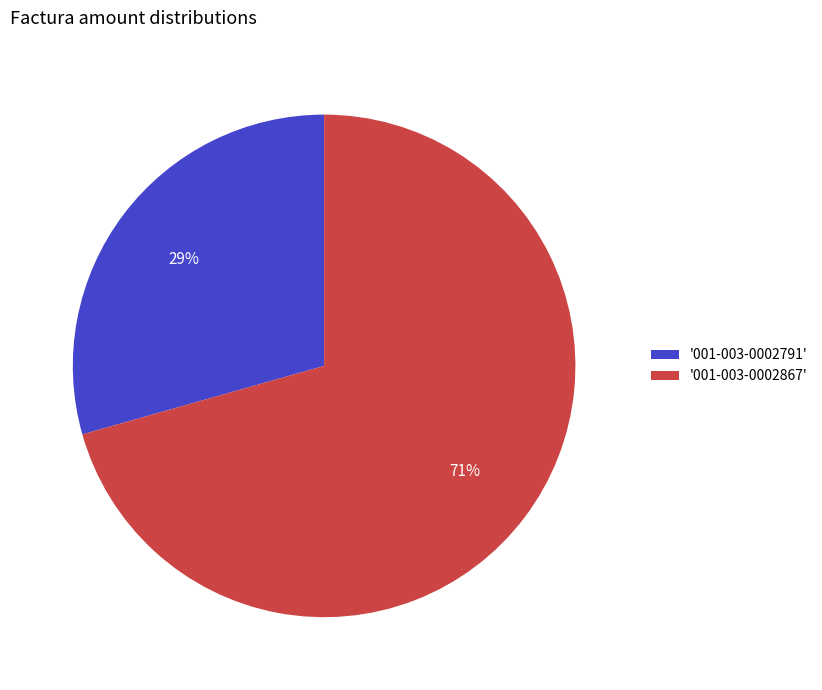

Which category has the biggest portion of the pie?

'001-003-0002867'